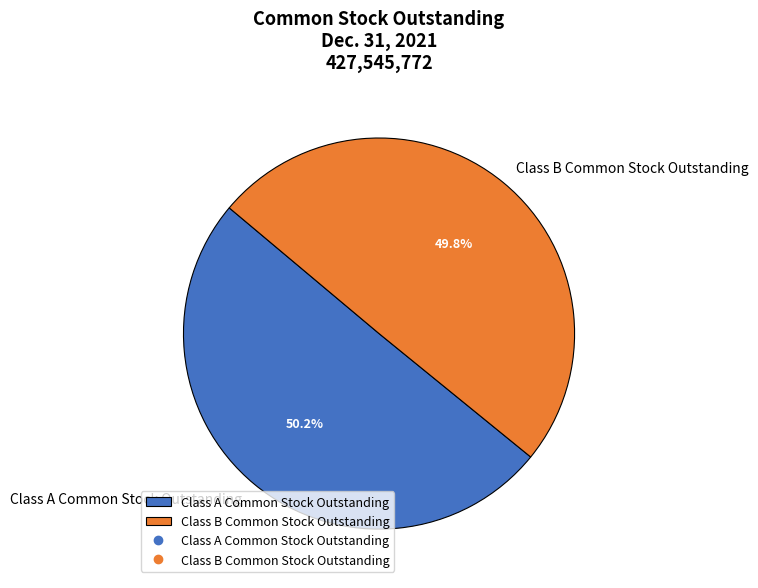

How many slices are in this pie chart?

2